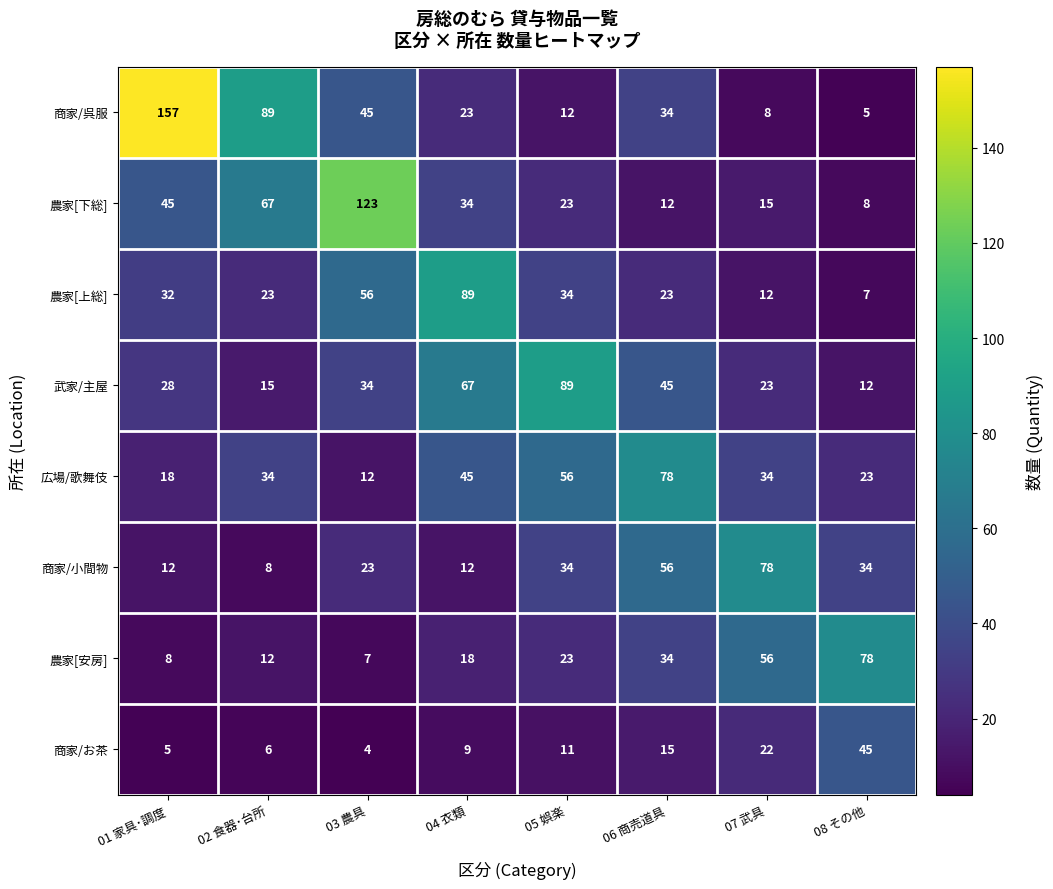

At 01 家具･調度, list the series in order from smallest to largest.

商家/お茶, 農家[安房], 商家/小間物, 広場/歌舞伎, 武家/主屋, 農家[上総], 農家[下総], 商家/呉服